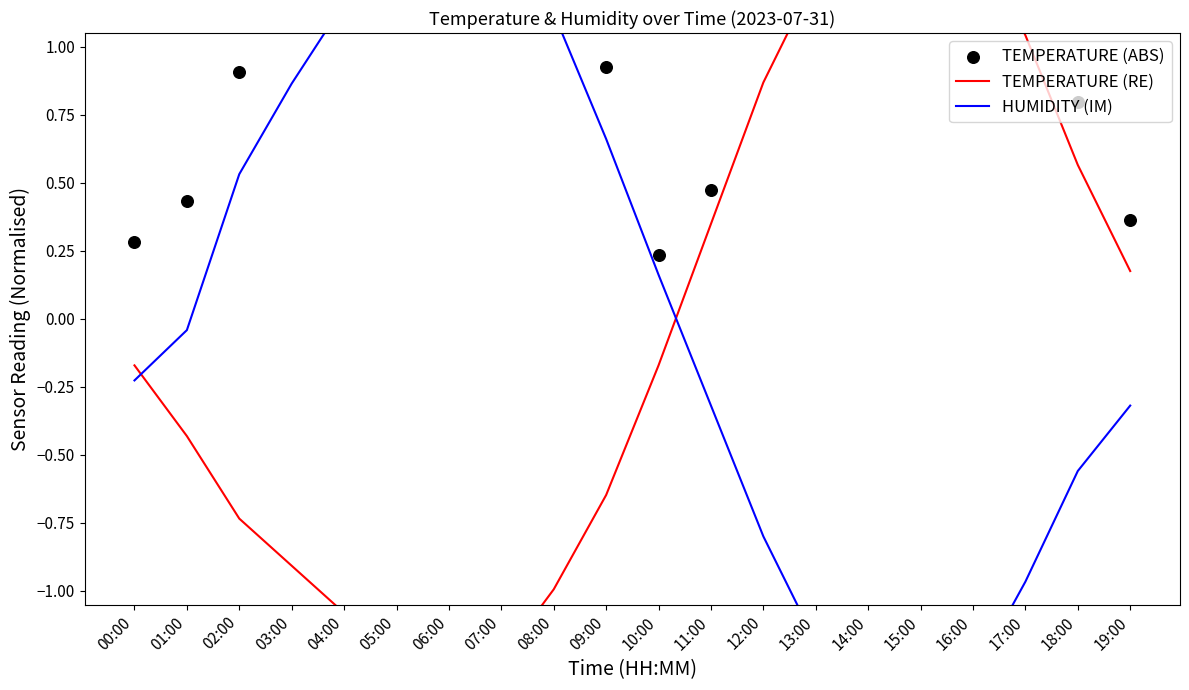

Which series has the widest spread of Y values?

HUMIDITY (IM)